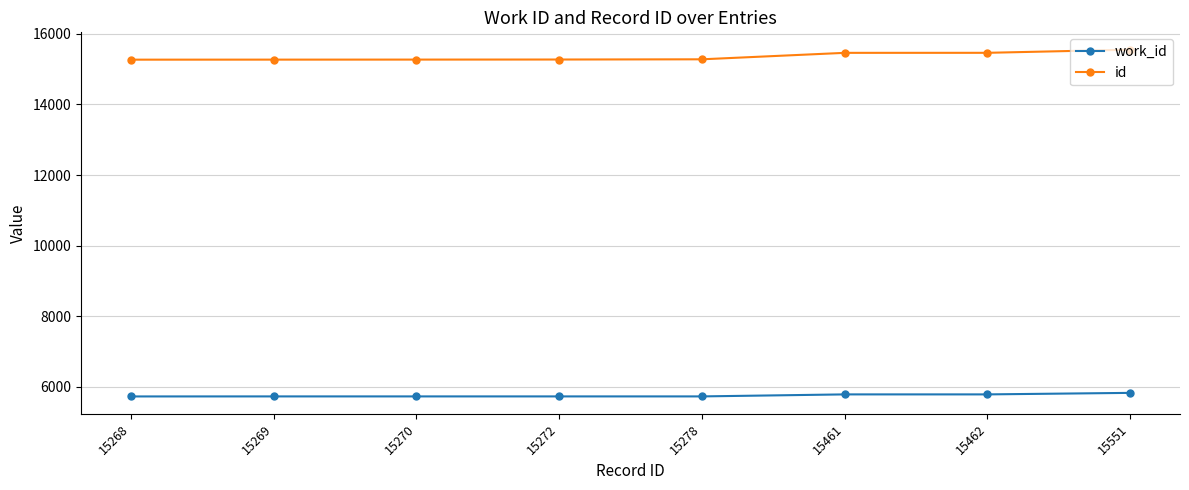

The work_id series shows 1254 at 15268. True or false?

False